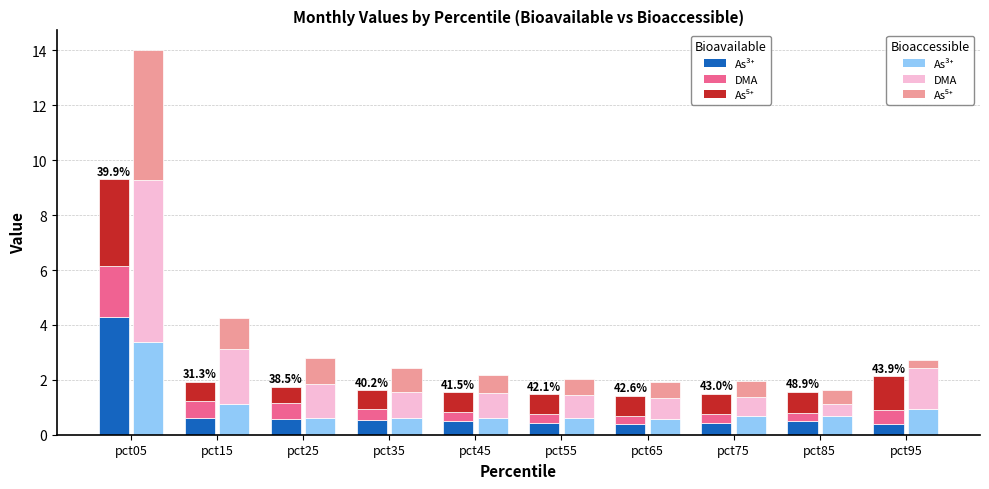

At which category is the sum across all series the highest?

pct05